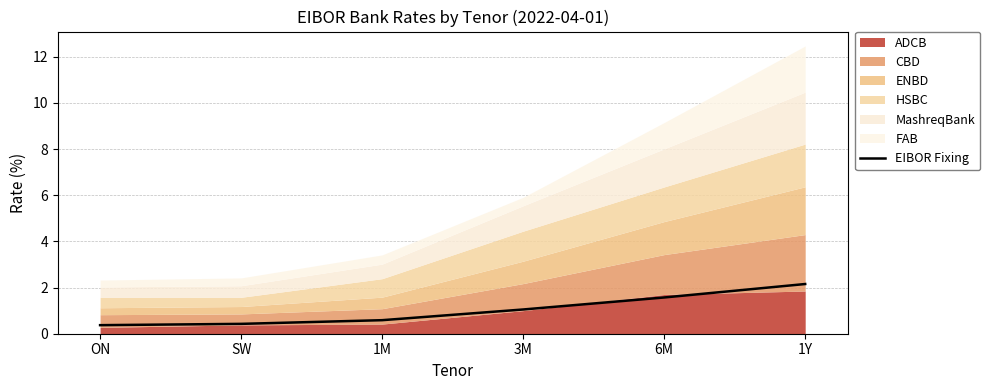

What is the difference between the values at 1Y and SW?

1.7